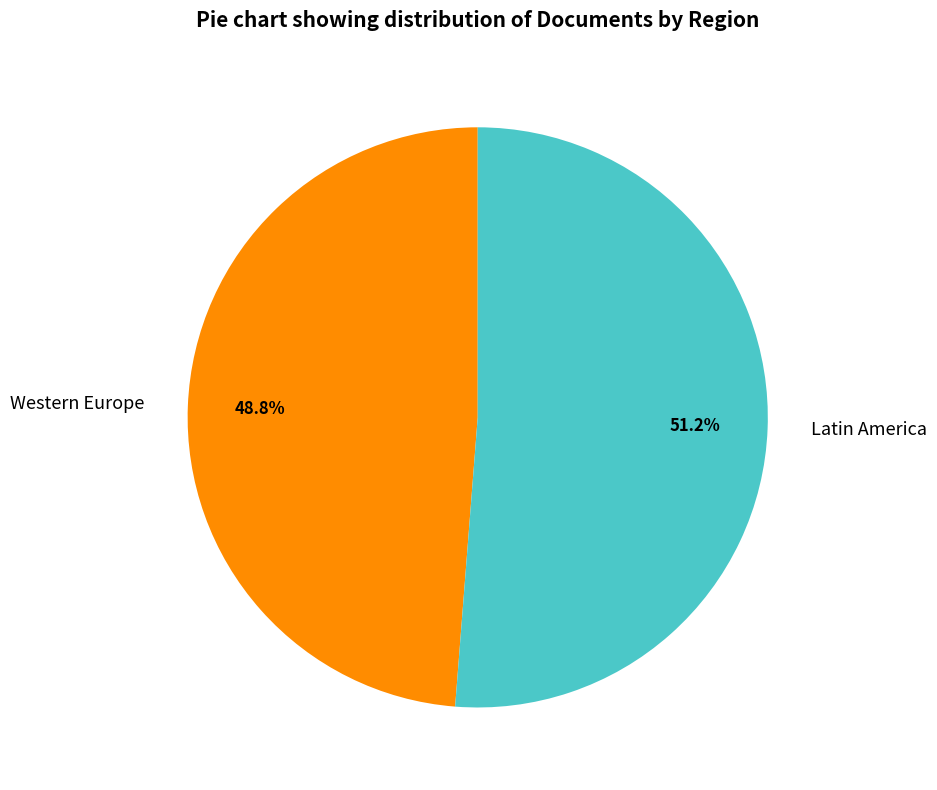

Rank the categories by value from highest to lowest.

Latin America, Western Europe